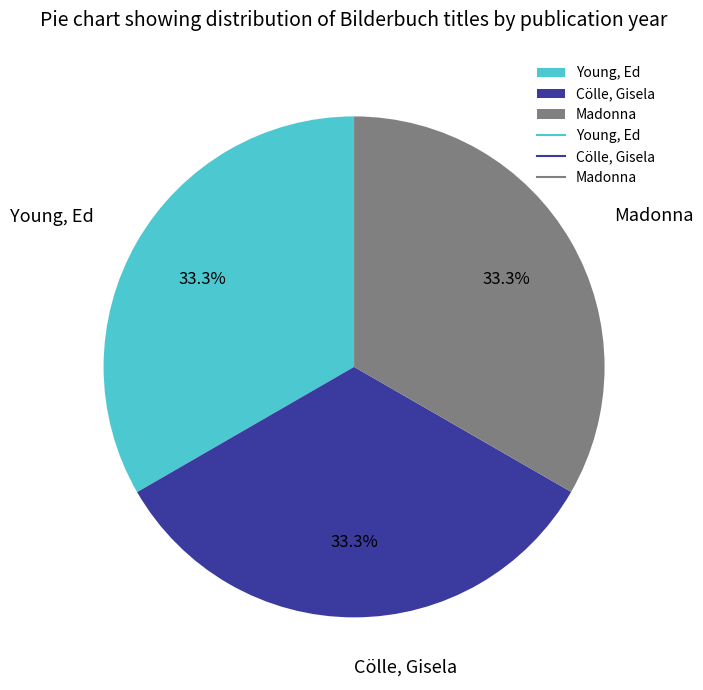

To the nearest percent, what is the combined percentage of Madonna and Young, Ed?

67%